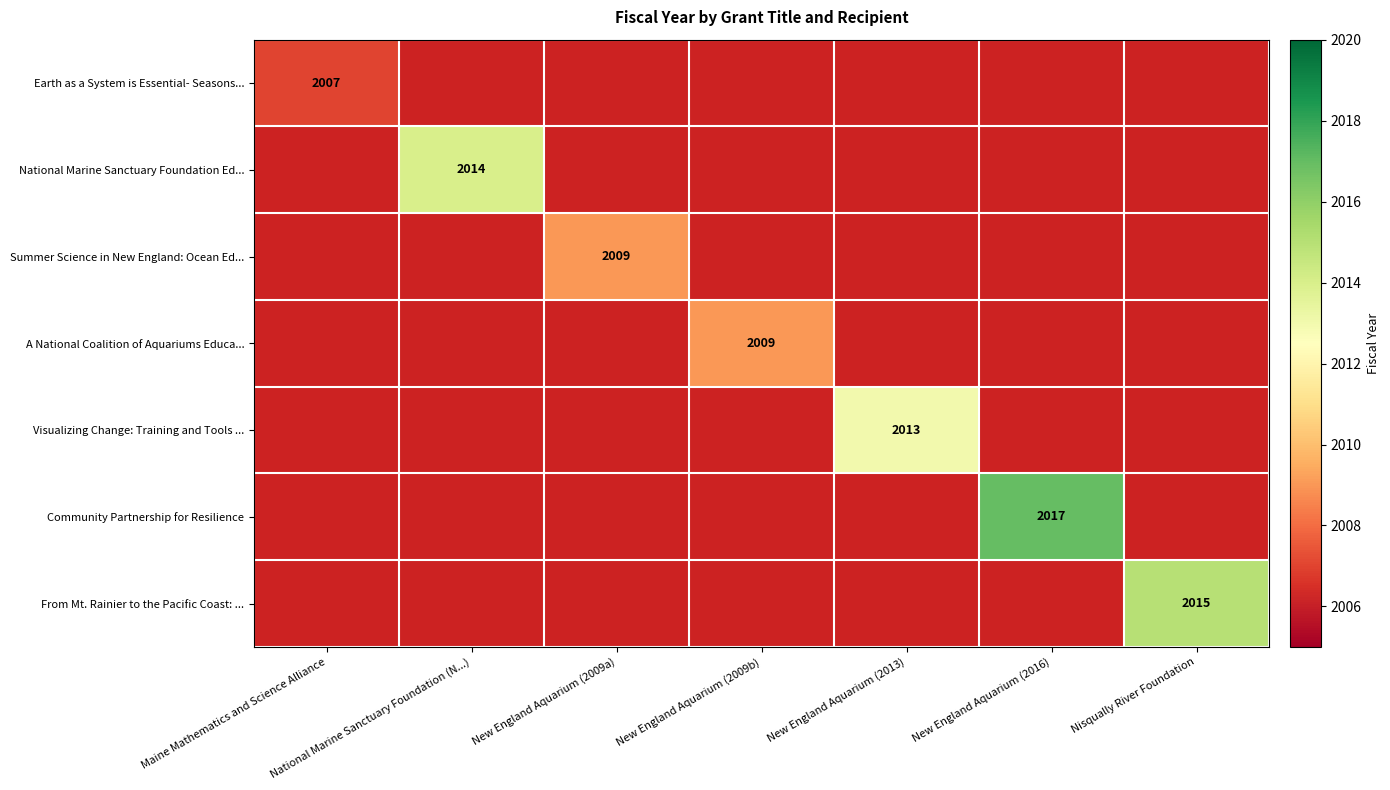

The Summer Science in New England: Ocean Ed... series shows 429 at New England Aquarium (2009a). True or false?

False